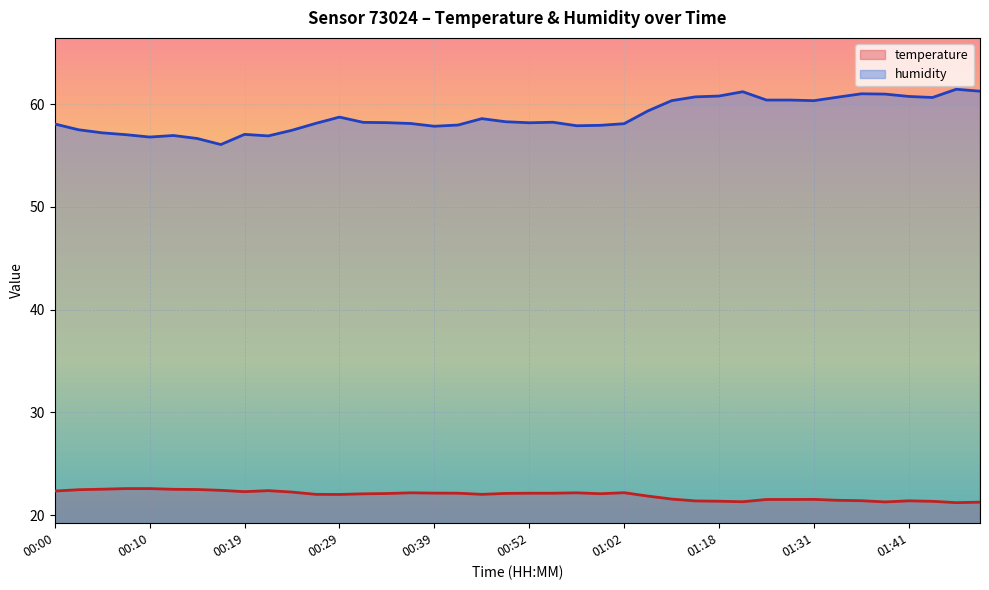

Is it true that temperature equals 22.2 at 00:24?

True